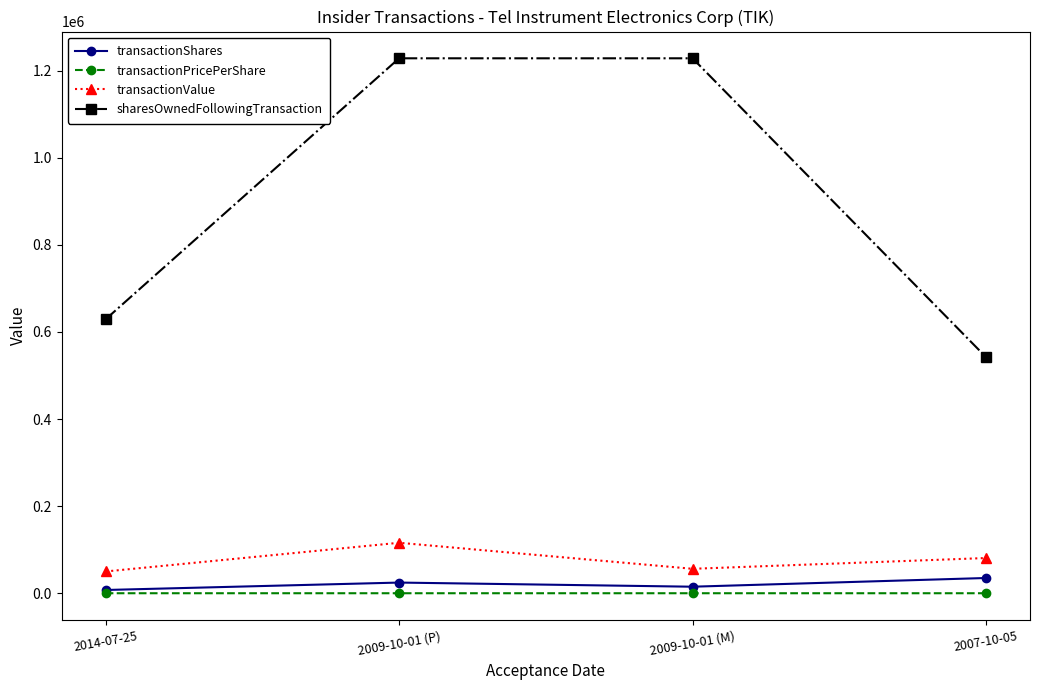

True or false: transactionValue and transactionShares cross at least once.

False